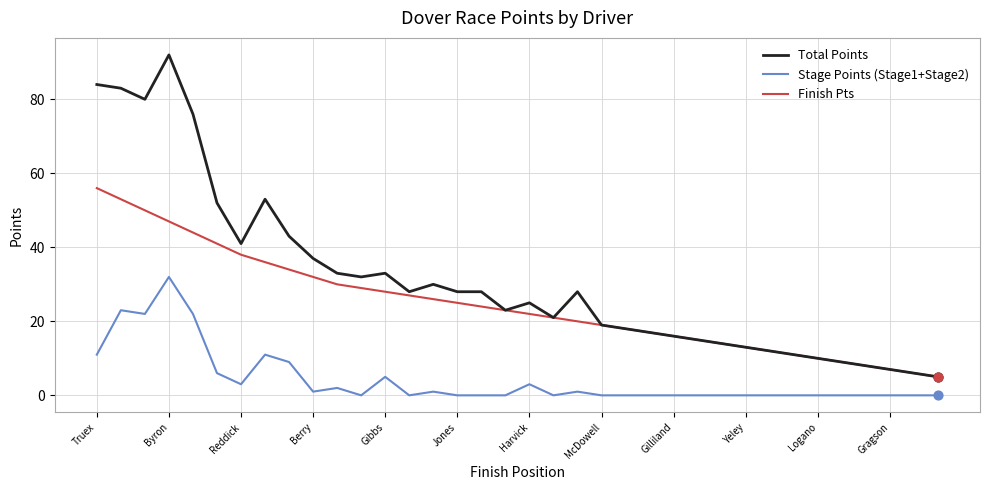

At how many categories does at least one series exceed 0?

36